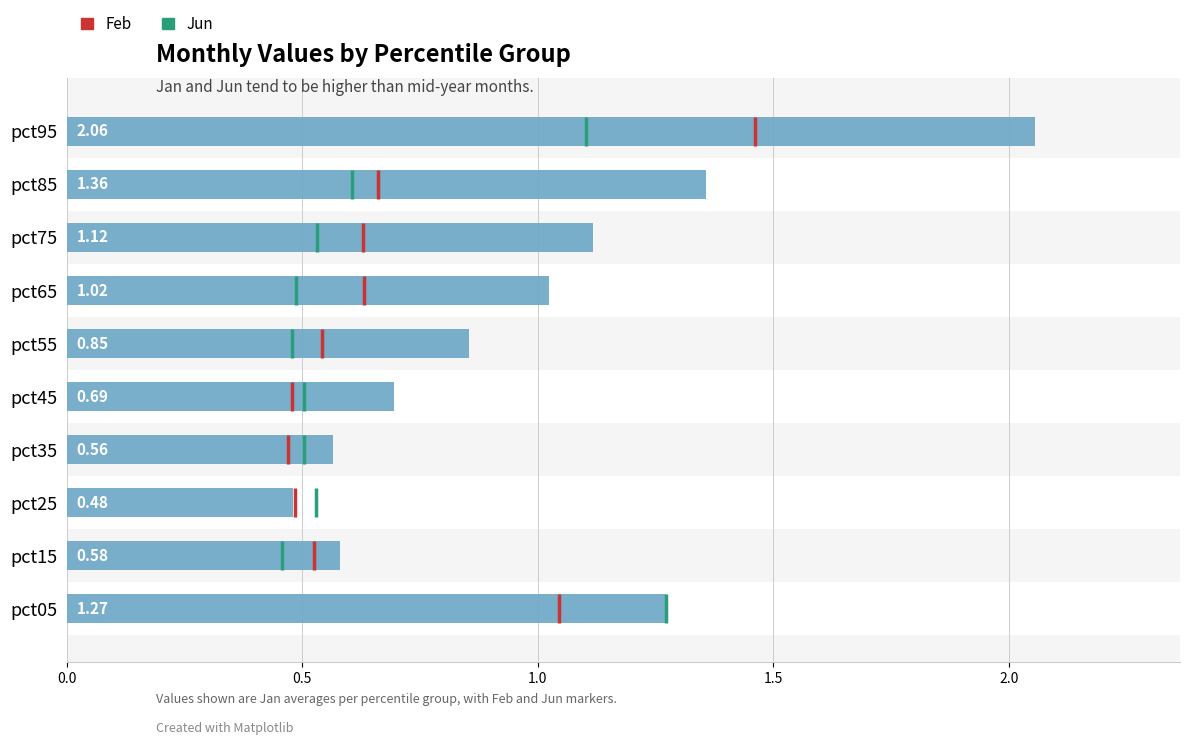

Are the bars grouped side by side (vs. stacked)?

No